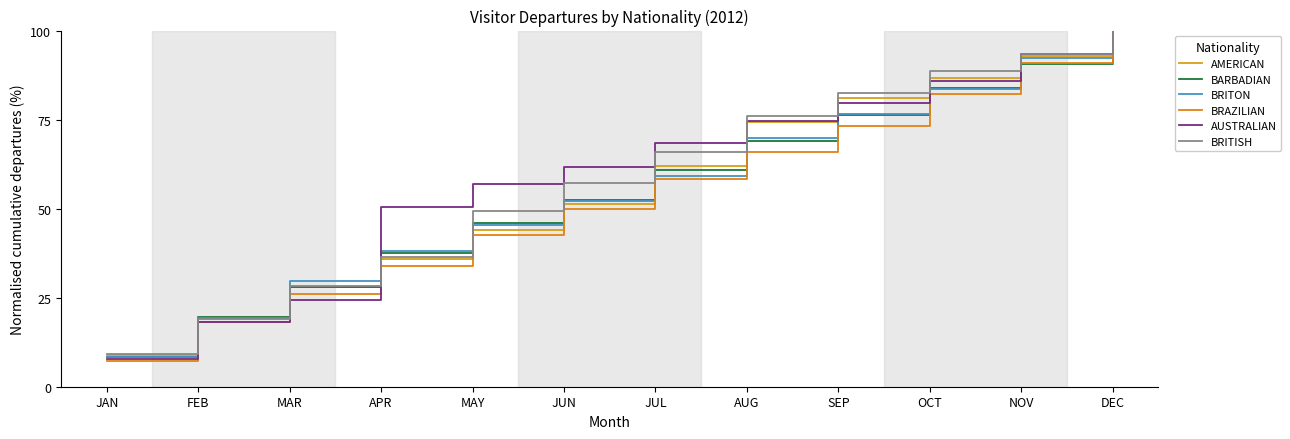

Rank the series by their maximum value, from lowest to highest.

AMERICAN, BARBADIAN, BRITON, BRAZILIAN, AUSTRALIAN, BRITISH